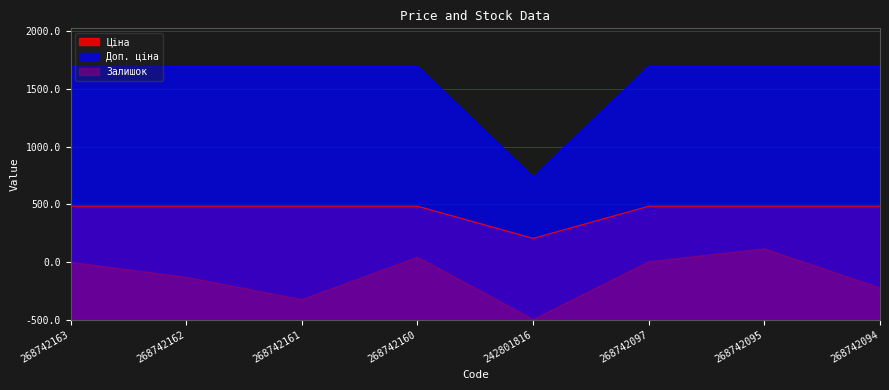

How many data points does each series have?

8